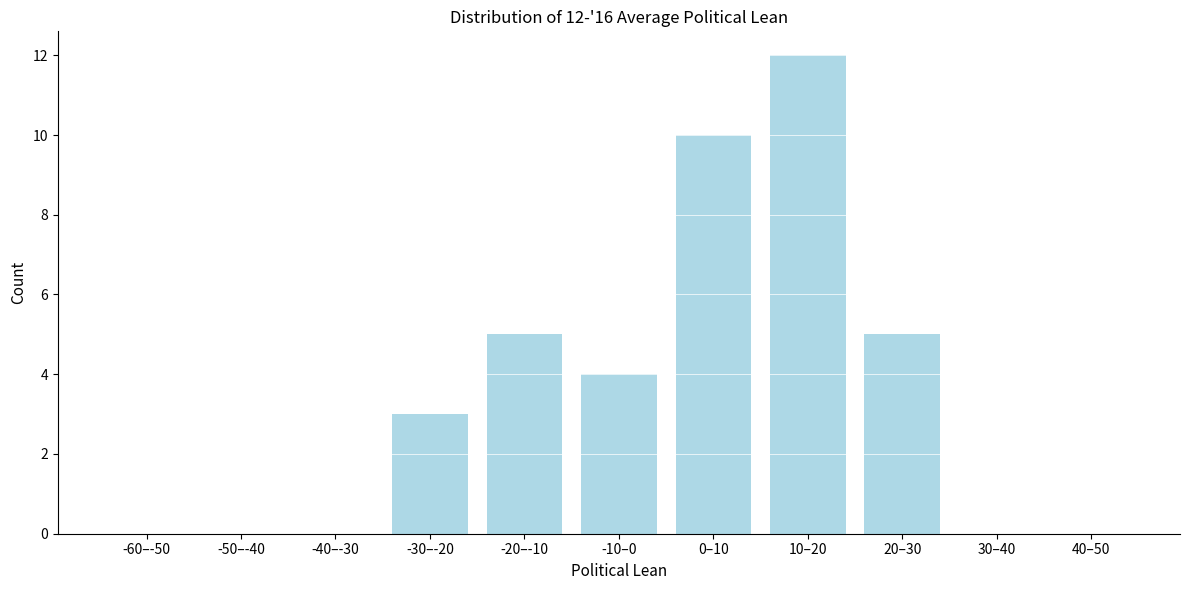

Reading left to right, extract all data points from this chart.

-60–-50=0	-50–-40=0	-40–-30=0	-30–-20=3	-20–-10=5	-10–0=4	0–10=10	10–20=12	20–30=5	30–40=0	40–50=0